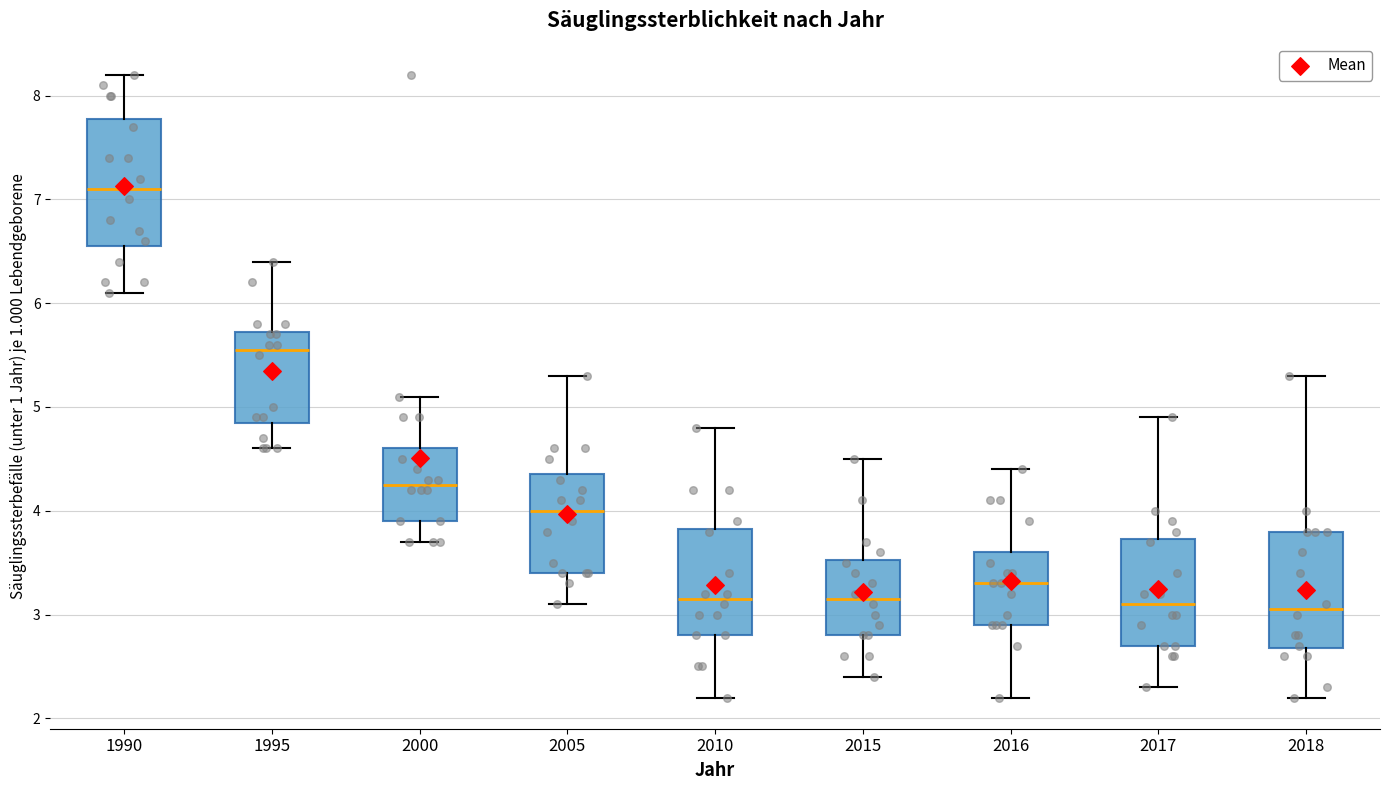

Which box is the tallest, from its lower edge to its upper edge?

1990